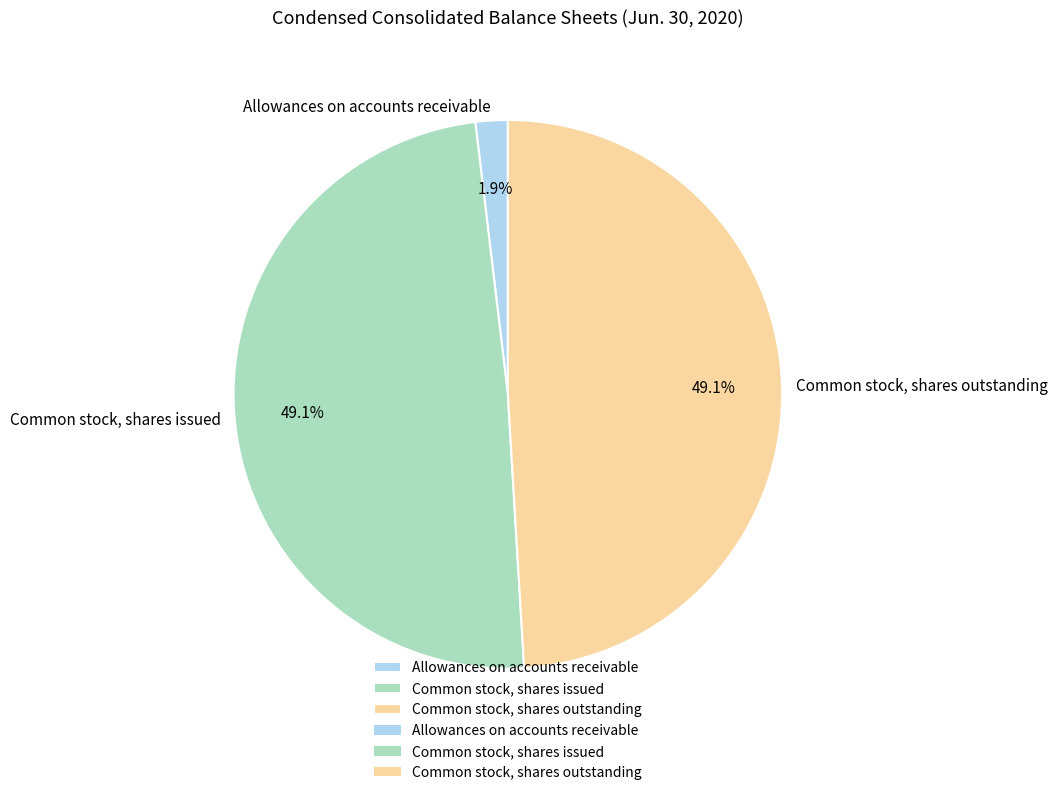

To the nearest percent, what is the combined percentage of Common stock, shares outstanding and Common stock, shares issued?

98%